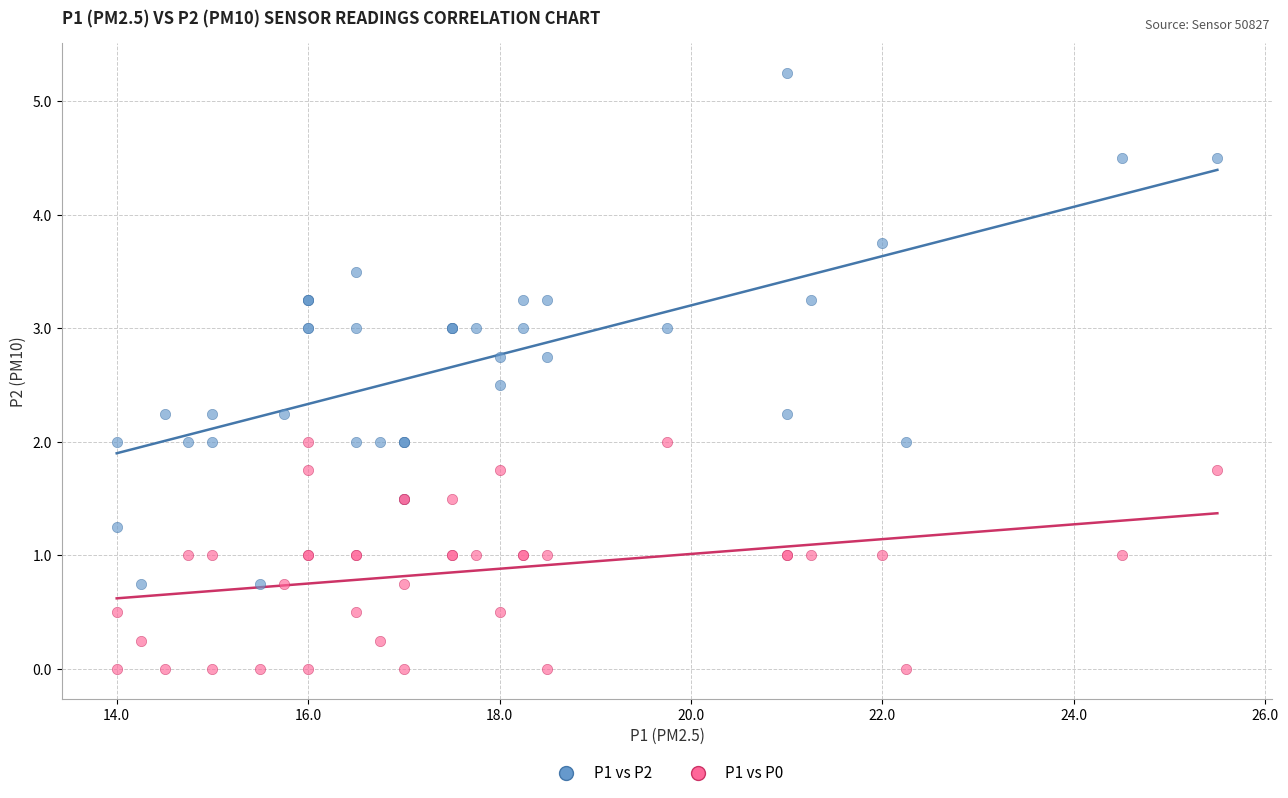

Which series contains the lowest Y value?

P1 vs P0